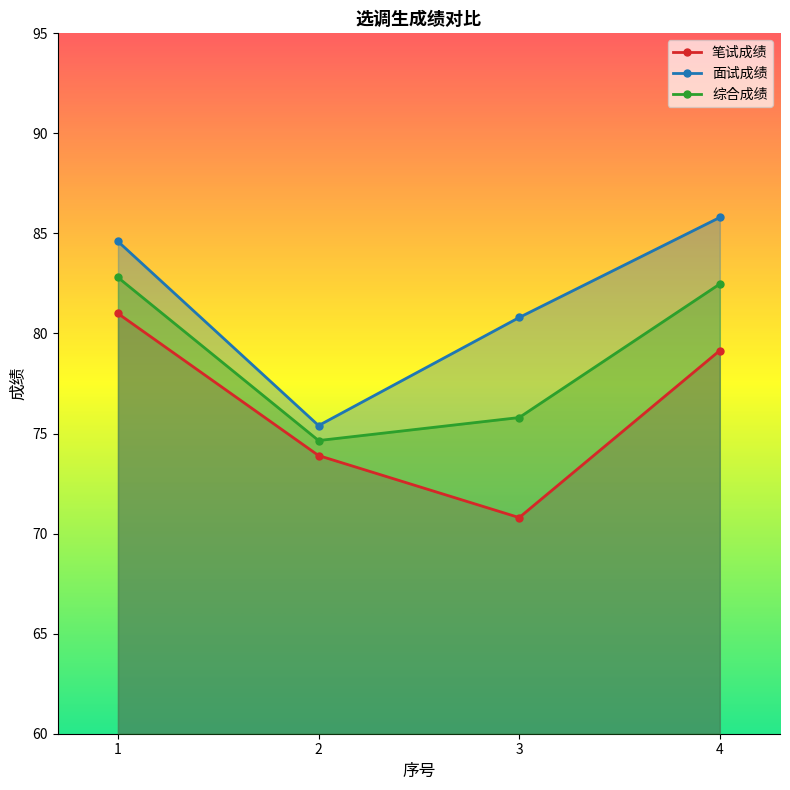

What is the sum of the 面试成绩 values at 2 and 4?

161.2